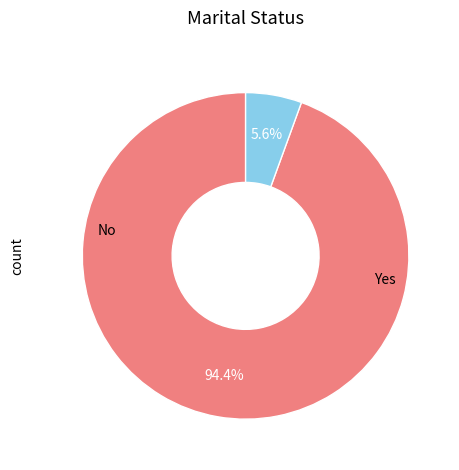

Is there any slice that represents more than half of the pie?

Yes